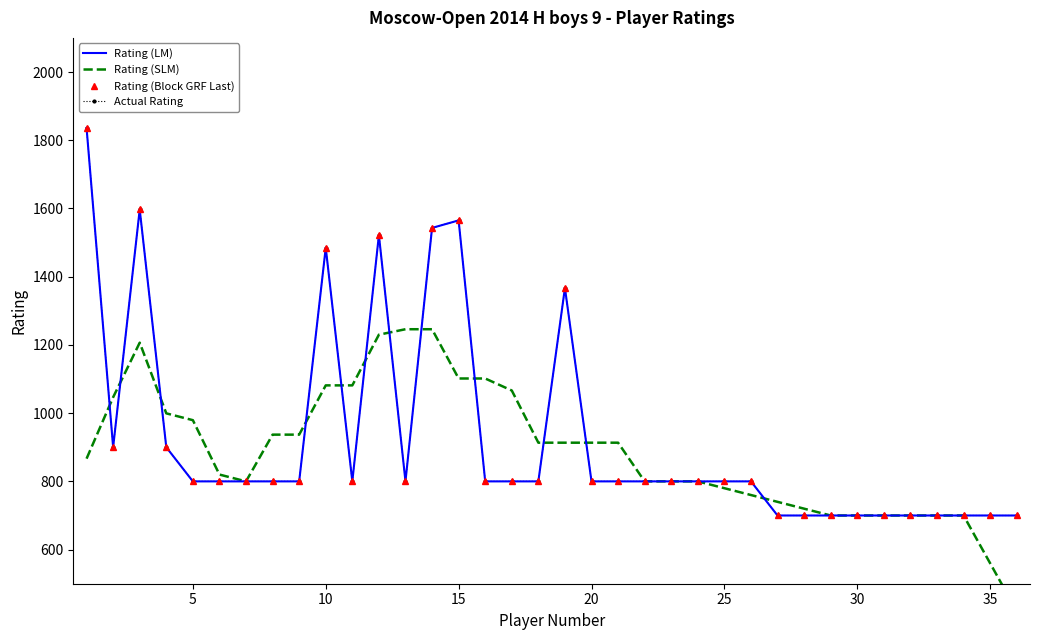

What are all the series names shown in the legend?

Rating (LM), Rating (SLM), Rating (Block GRF Last), Actual Rating